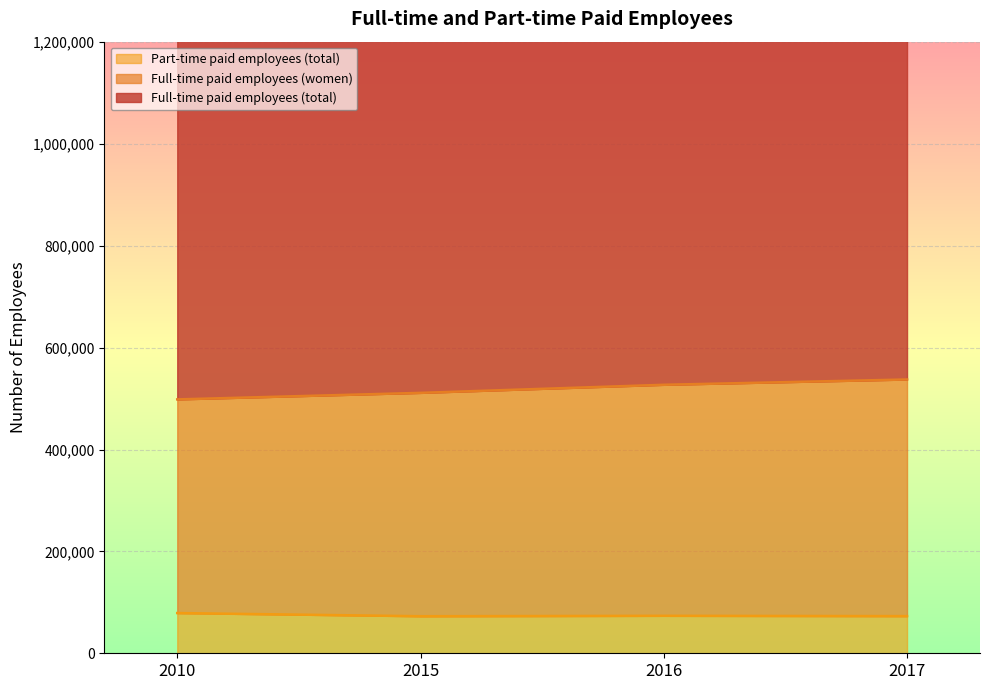

Which series has the largest total across all categories?

Full-time paid employees (total)